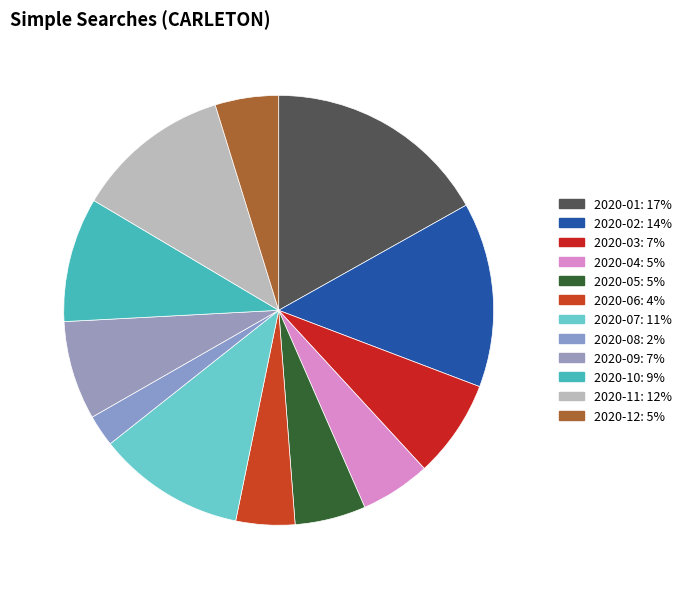

What percentage do 2020-12 and 2020-01 together represent?

21.6%